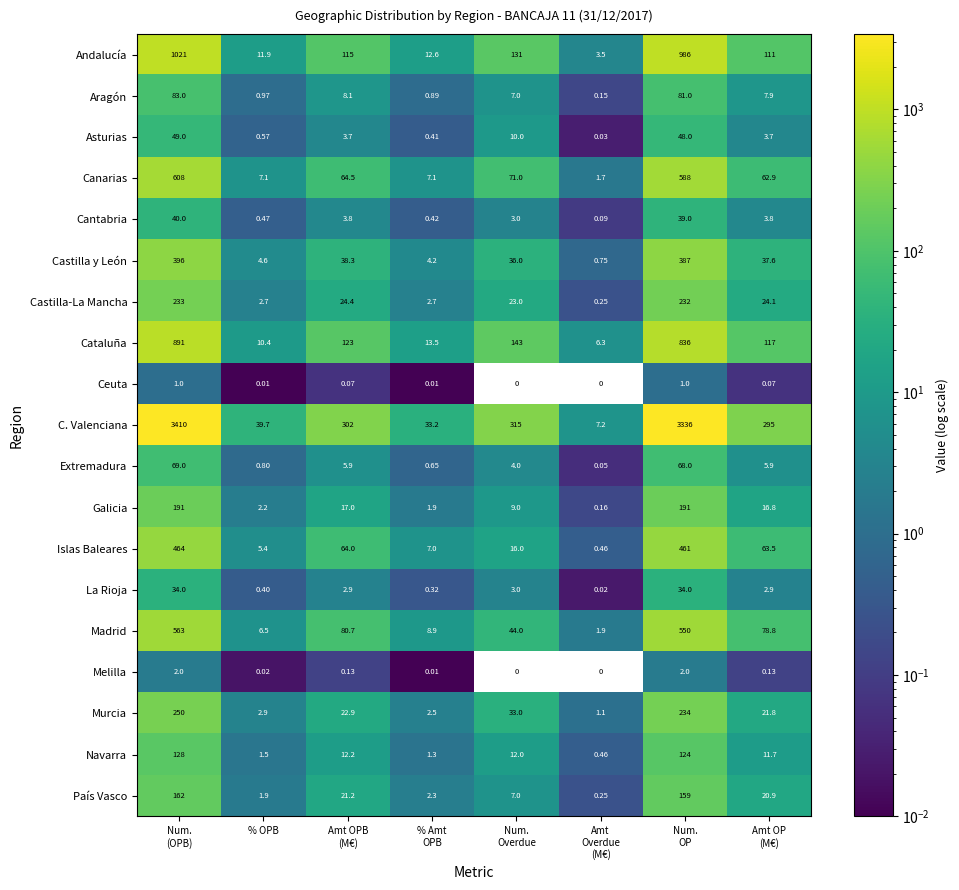

What is the highest value of the Madrid series?

563.0